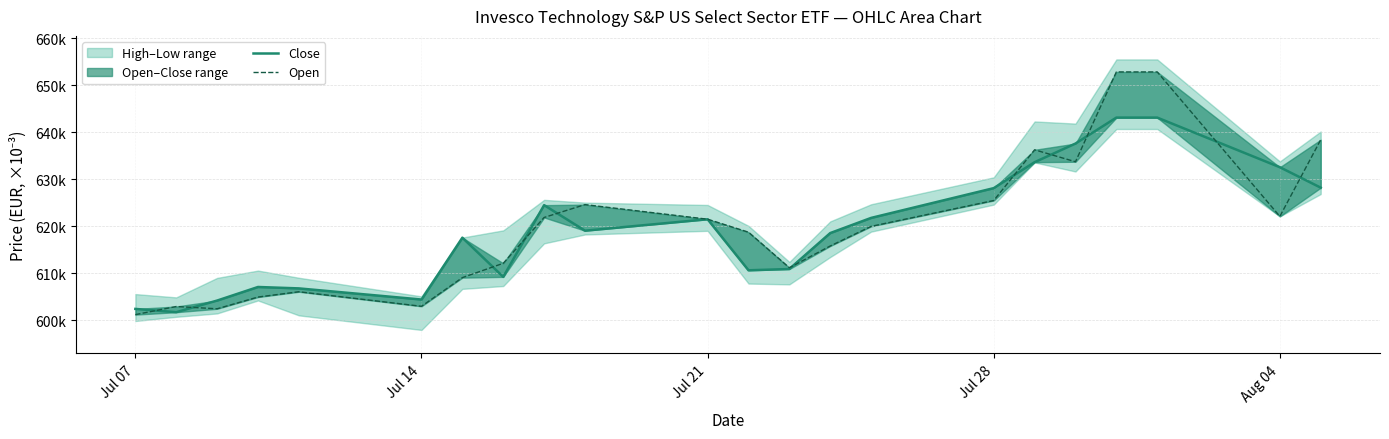

Which series has the largest range (max minus min)?

Open